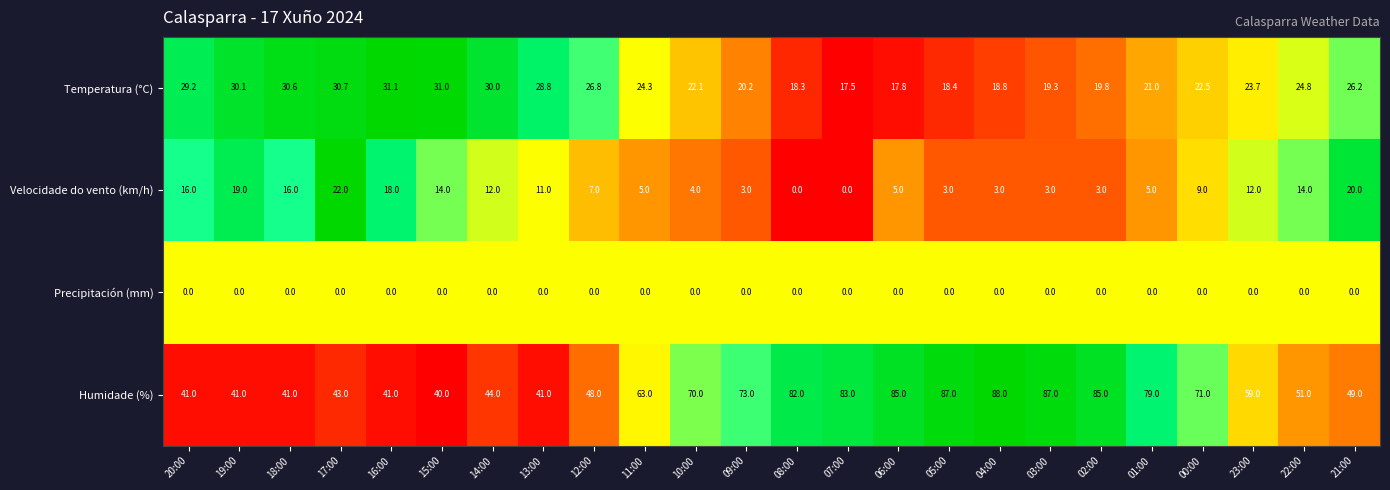

How many series are shown in this chart?

4